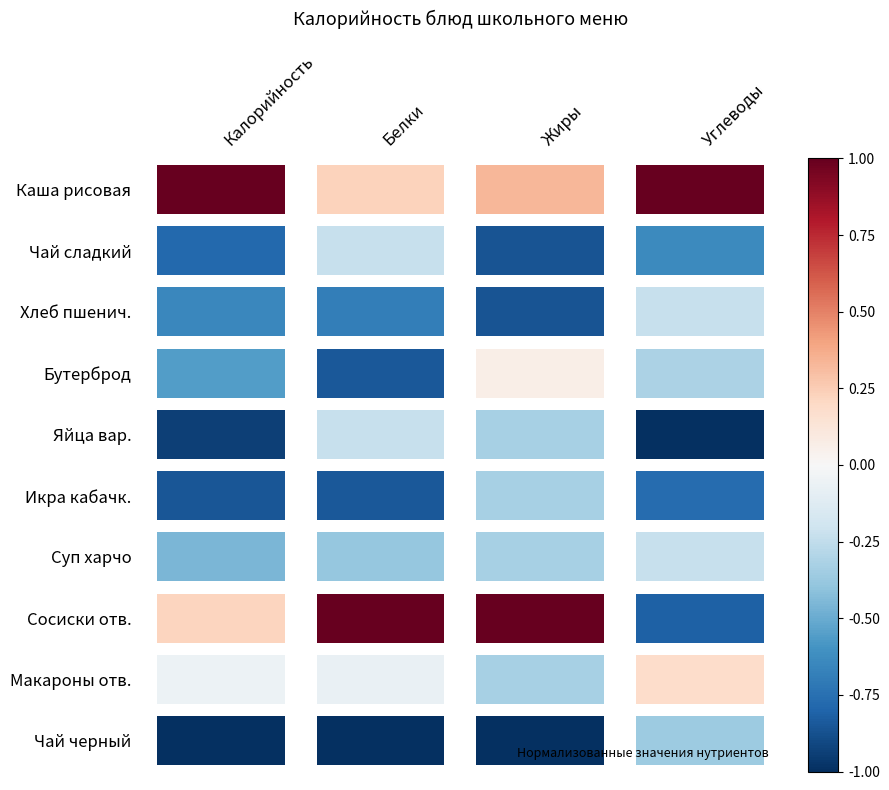

Reading right to left, transcribe all the data shown in this chart.

Каша рисовая: Углеводы=1.0	Жиры=0.3	Белки=0.2	Калорийность=1.0
Чай сладкий: Углеводы=-0.6	Жиры=-0.9	Белки=-0.2	Калорийность=-0.8
Хлеб пшенич.: Углеводы=-0.2	Жиры=-0.9	Белки=-0.7	Калорийность=-0.7
Бутерброд: Углеводы=-0.3	Жиры=0.1	Белки=-0.8	Калорийность=-0.6
Яйца вар.: Углеводы=-1.0	Жиры=-0.3	Белки=-0.2	Калорийность=-0.9
Икра кабачк.: Углеводы=-0.8	Жиры=-0.3	Белки=-0.8	Калорийность=-0.9
Суп харчо: Углеводы=-0.2	Жиры=-0.3	Белки=-0.4	Калорийность=-0.5
Сосиски отв.: Углеводы=-0.8	Жиры=1.0	Белки=1.0	Калорийность=0.2
Макароны отв.: Углеводы=0.2	Жиры=-0.3	Белки=-0.1	Калорийность=-0.1
Чай черный: Углеводы=-0.4	Жиры=-1.0	Белки=-1.0	Калорийность=-1.0